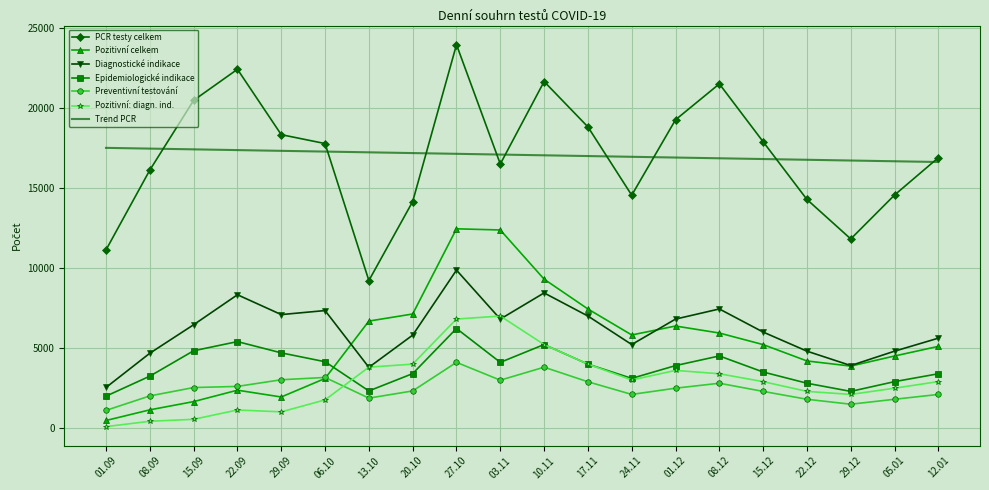

What is the minimum value for Diagnostické indikace?

2557.0